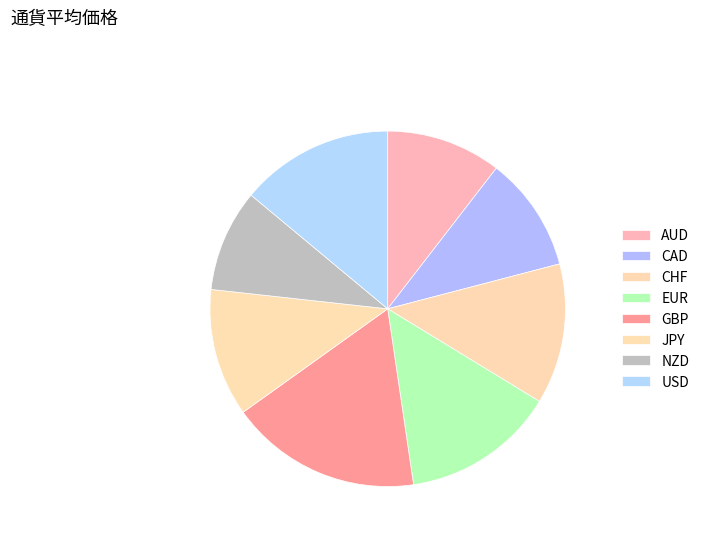

To the nearest percent, what percentage of the pie is CHF?

13%